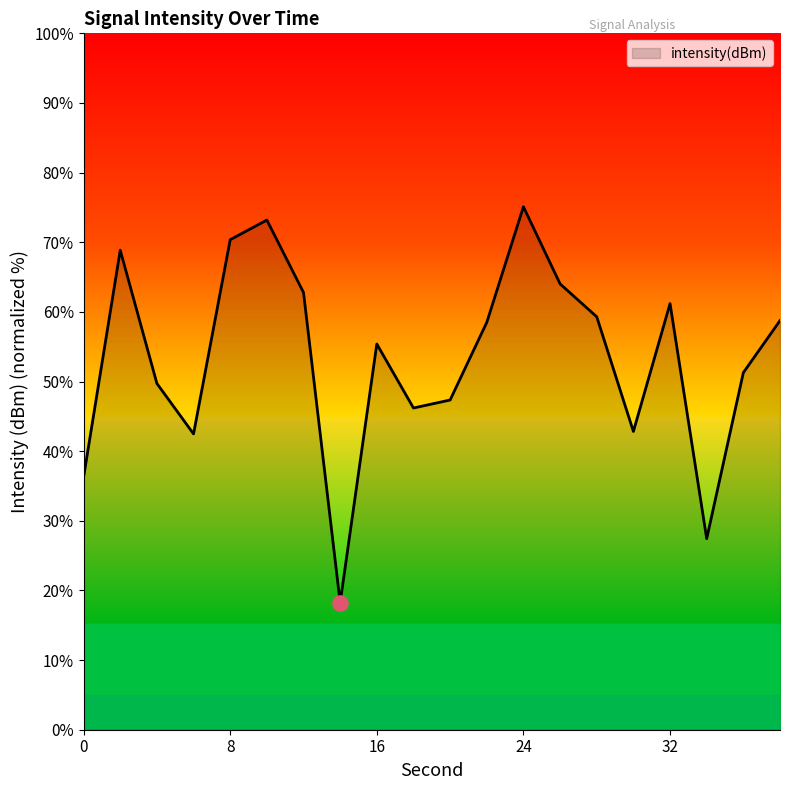

What is the difference between the maximum and minimum values?

56.9